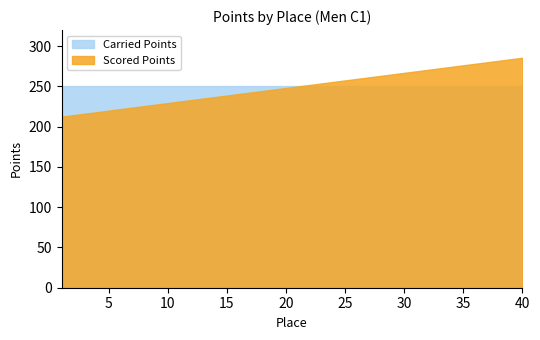

What is the difference between the second highest and second lowest values in the Scored Points series?

69.4